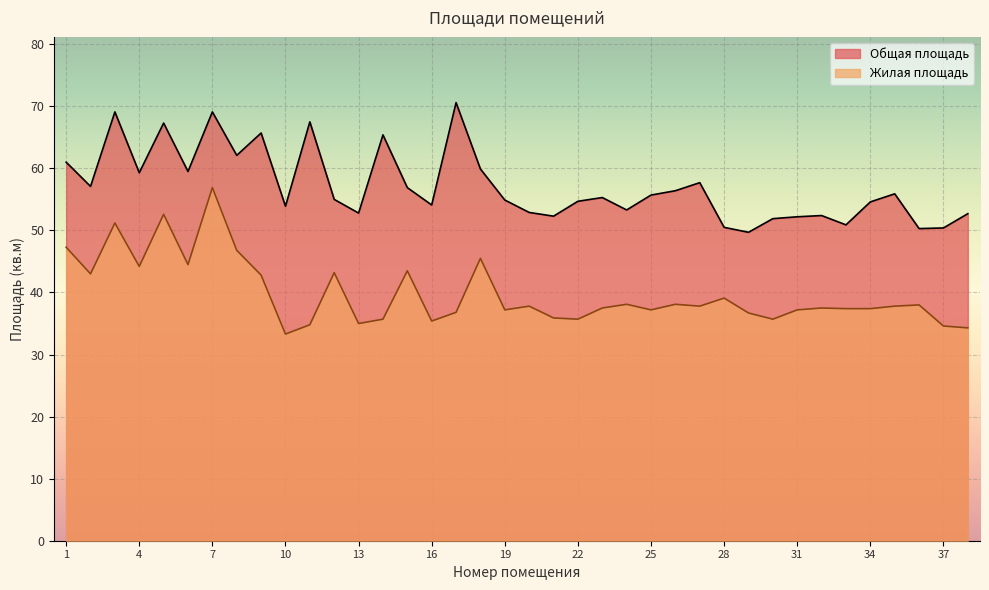

Reading left to right, extract all data points from this chart.

Общая площадь: 61.0	57.1	69.1	59.3	67.3	59.5	69.1	62.1	65.7	53.9	67.5	55.0	52.8	65.4	56.9	54.1	70.6	59.9	54.9	52.9	52.3	54.7	55.3	53.3	55.7	56.4	57.7	50.5	49.7	51.9	52.2	52.4	50.9	54.6	55.9	50.3	50.4	52.7
Жилая площадь: 47.3	43.0	51.2	44.2	52.6	44.5	56.9	46.8	42.8	33.3	34.8	43.2	35.0	35.7	43.5	35.4	36.8	45.5	37.2	37.8	35.9	35.7	37.5	38.1	37.2	38.1	37.8	39.1	36.7	35.7	37.2	37.5	37.4	37.4	37.8	38.0	34.6	34.3